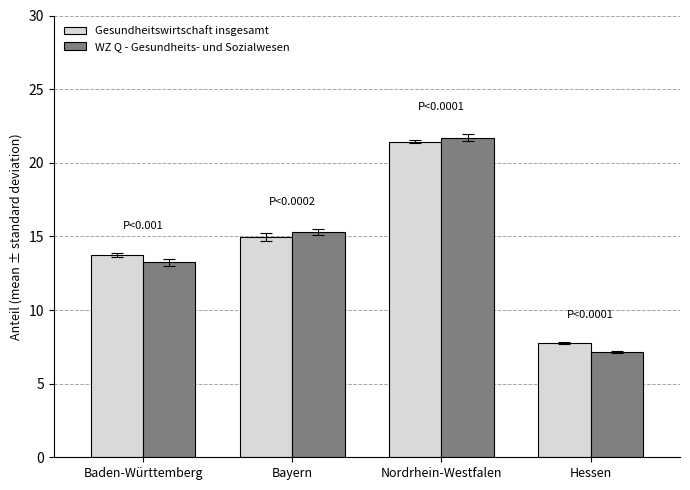

Rank the categories by WZ Q - Gesundheits- und Sozialwesen value from highest to lowest.

Nordrhein-Westfalen, Bayern, Baden-Württemberg, Hessen